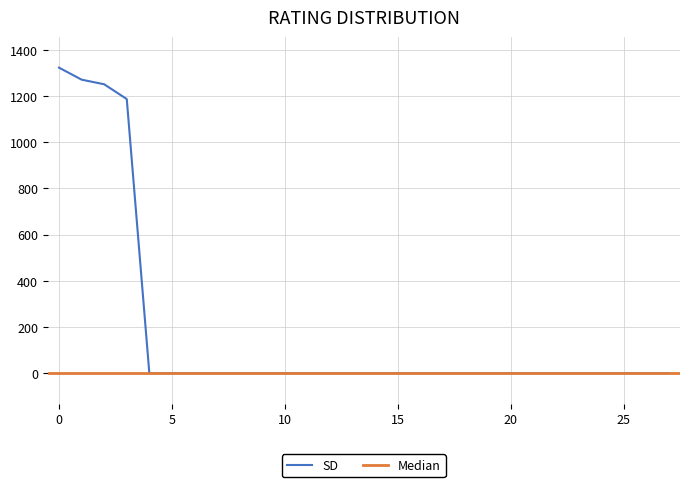

Reading left to right, extract all data points from this chart.

1323	1271	1251	1187	0	0	0	0	0	0	0	0	0	0	0	0	0	0	0	0	0	0	0	0	0	0	0	0